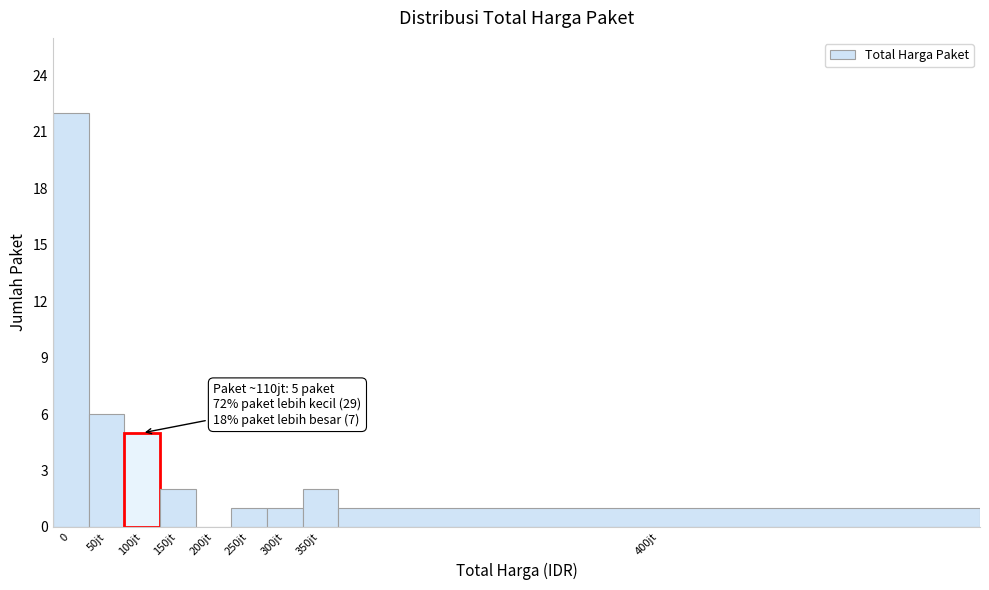

Reading left to right, extract all data points from this chart.

0=22	50jt=6	100jt=5	150jt=2	200jt=0	250jt=1	300jt=1	350jt=2	400jt=1